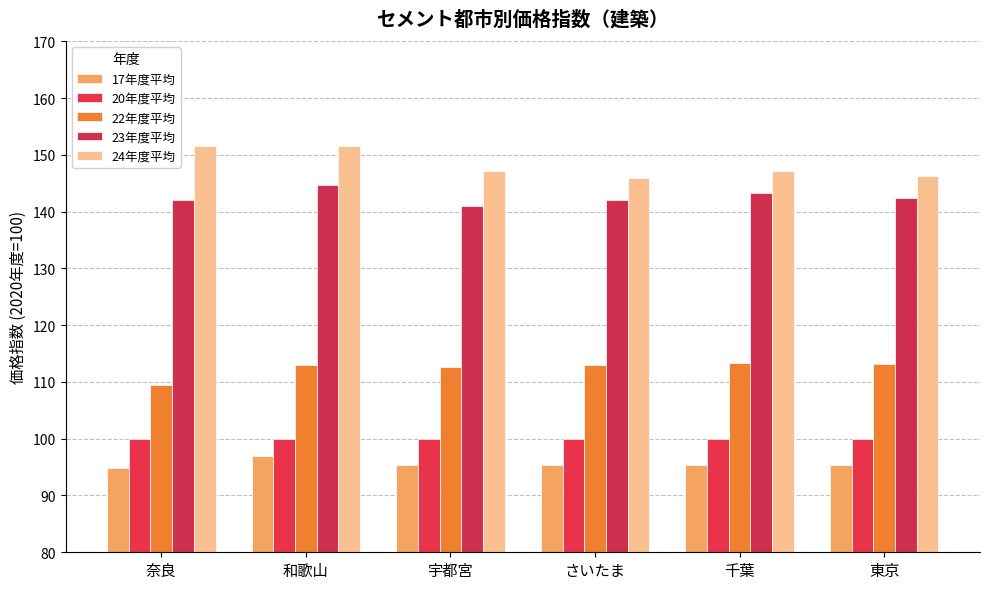

What is the average value of the 22年度平均 series?

112.4